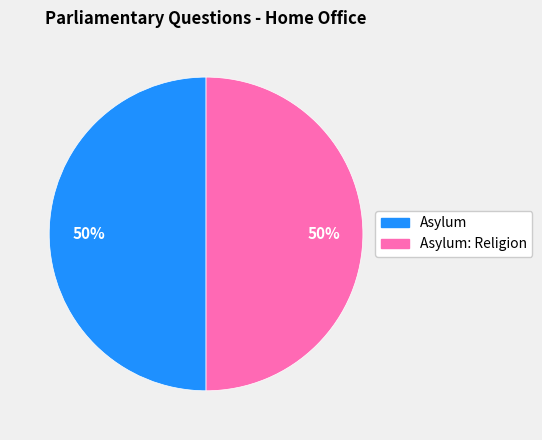

To the nearest percent, what is the average slice percentage?

50%